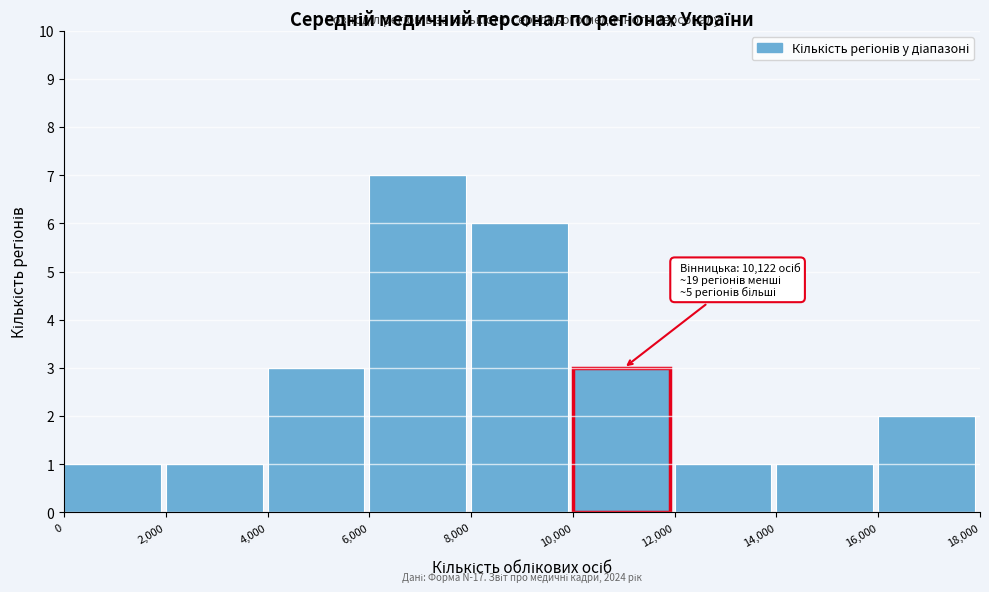

Which range on the x-axis has the tallest bar?

6,000 to 8,000